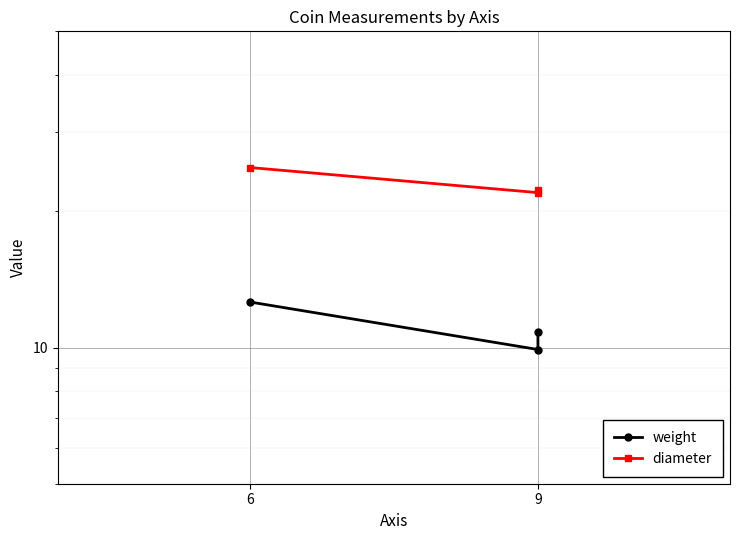

Which category has the lowest value across all series?

9